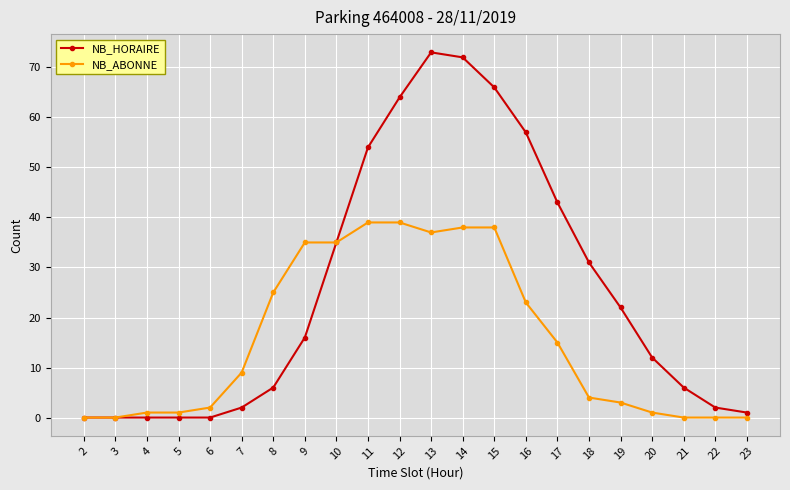

What are all the series names shown in the legend?

NB_HORAIRE, NB_ABONNE